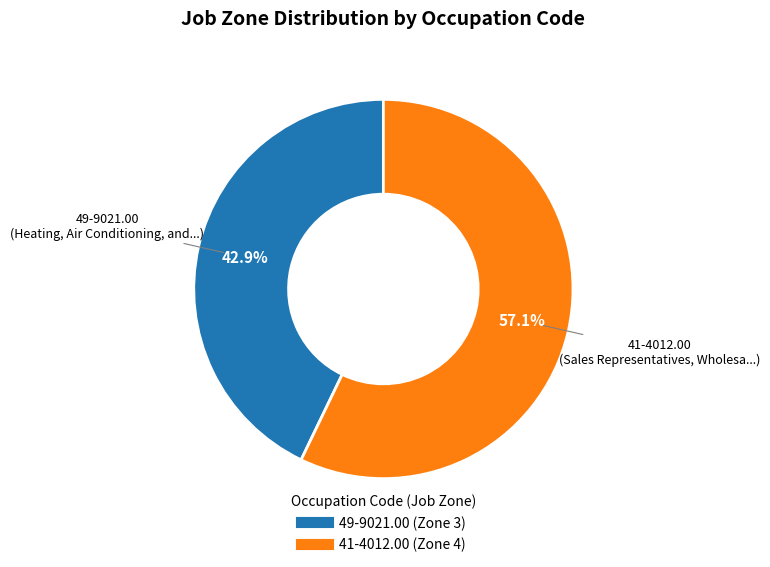

How many segments does this pie chart have?

2